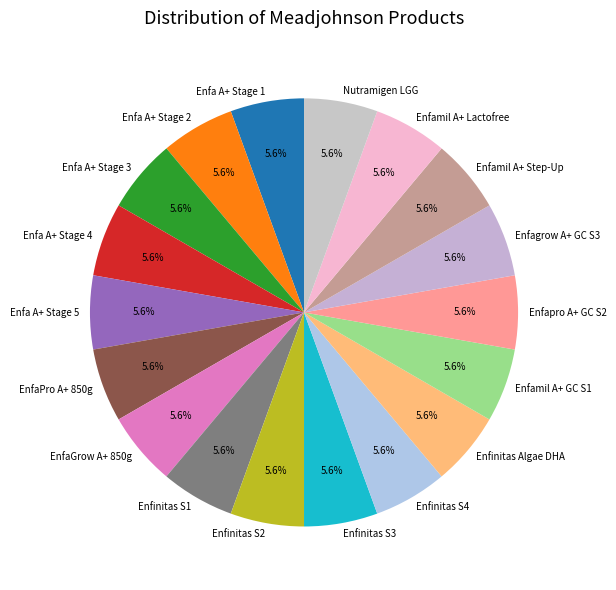

Is Enfinitas S4 the majority of the pie?

No